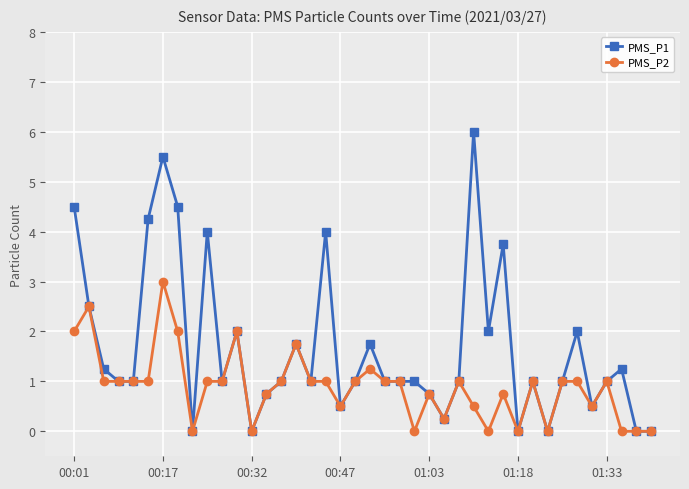

List the series in order of their peak value, highest first.

PMS_P1, PMS_P2